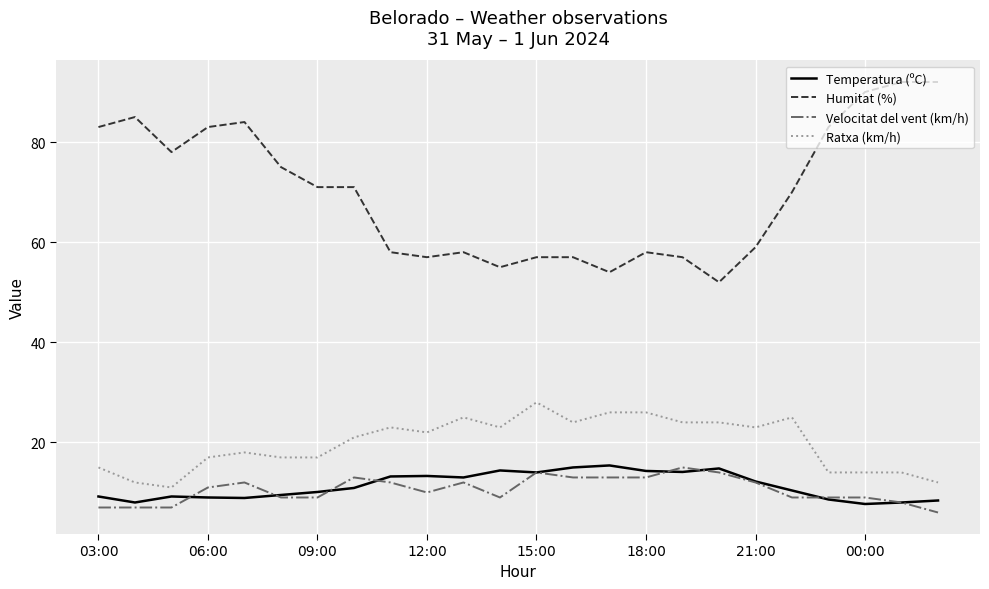

Which series has the largest total across all categories?

Humitat (%)